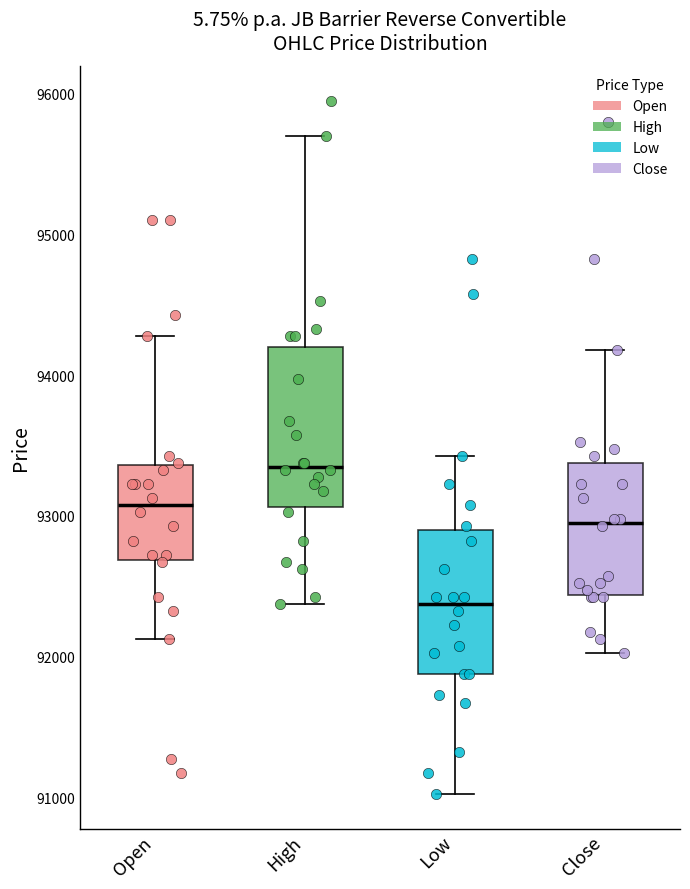

Where is the upper edge of the box for Open on the y-axis? The values are not printed on the chart, so give them approximately, as read against the axis.

93400